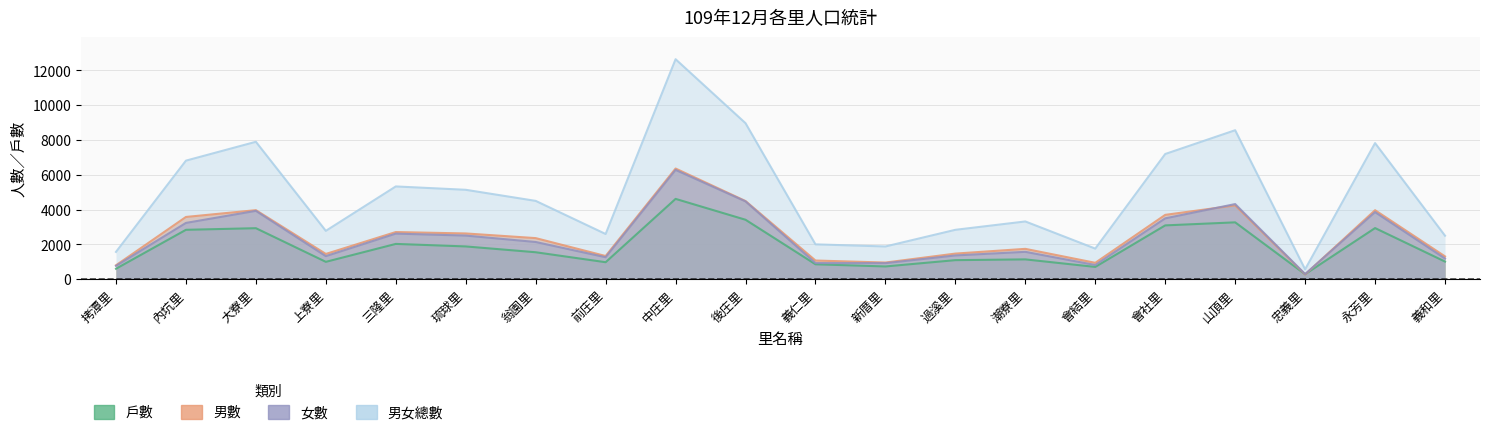

What is the total value across all series at 上寮里?

6557